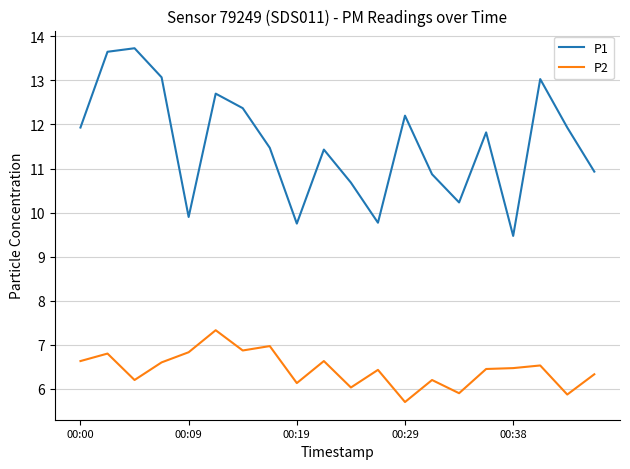

What is the maximum value for P2?

7.3